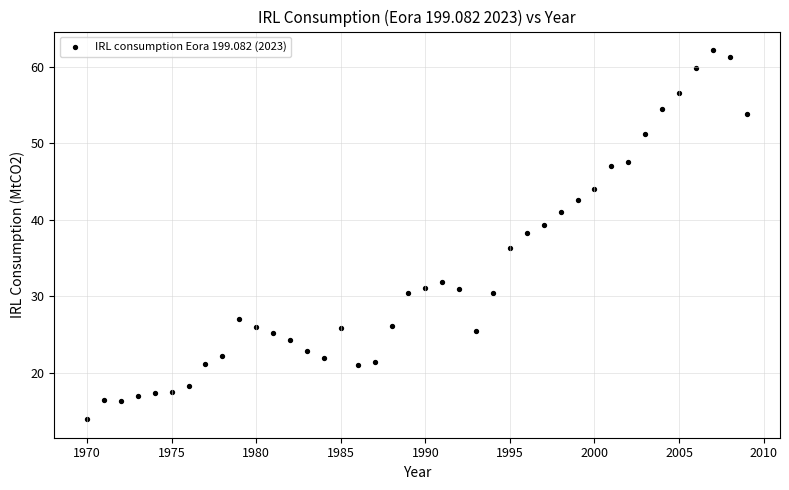

How many data points are displayed?

40